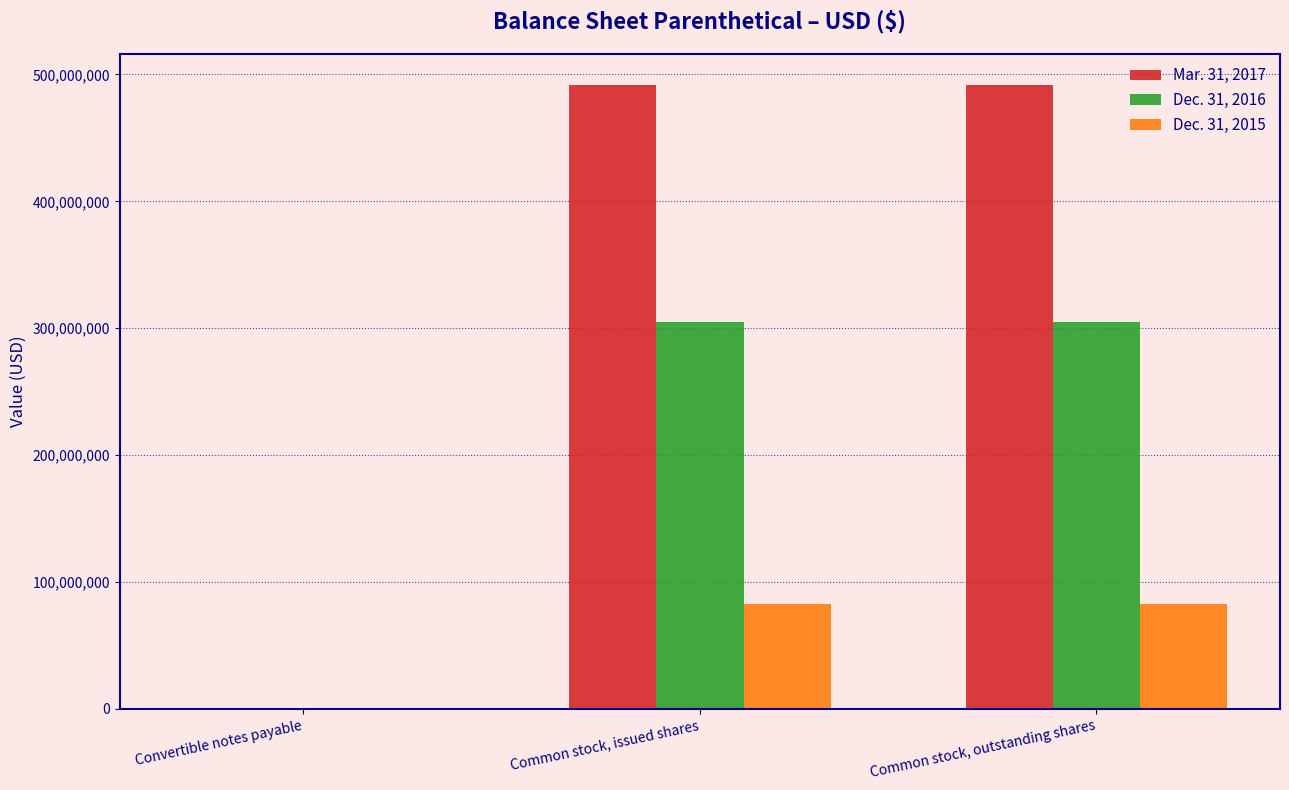

The Mar. 31, 2017 series shows 194329521 at Common stock, issued shares. True or false?

False